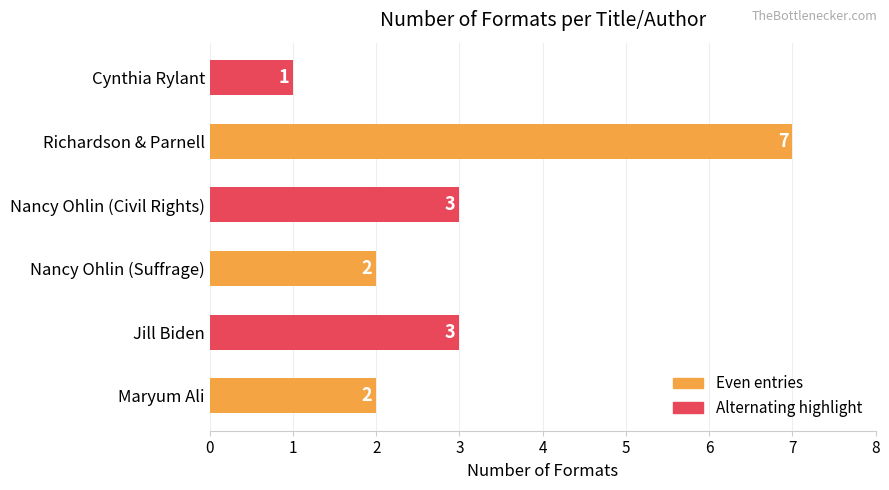

Which label corresponds to the smallest value in the chart?

Cynthia Rylant